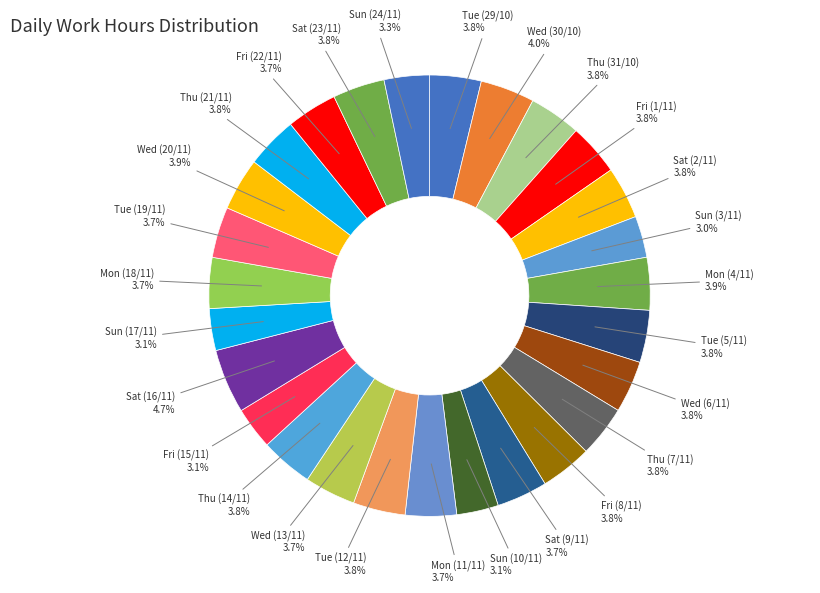

How many slices are in this pie chart?

27